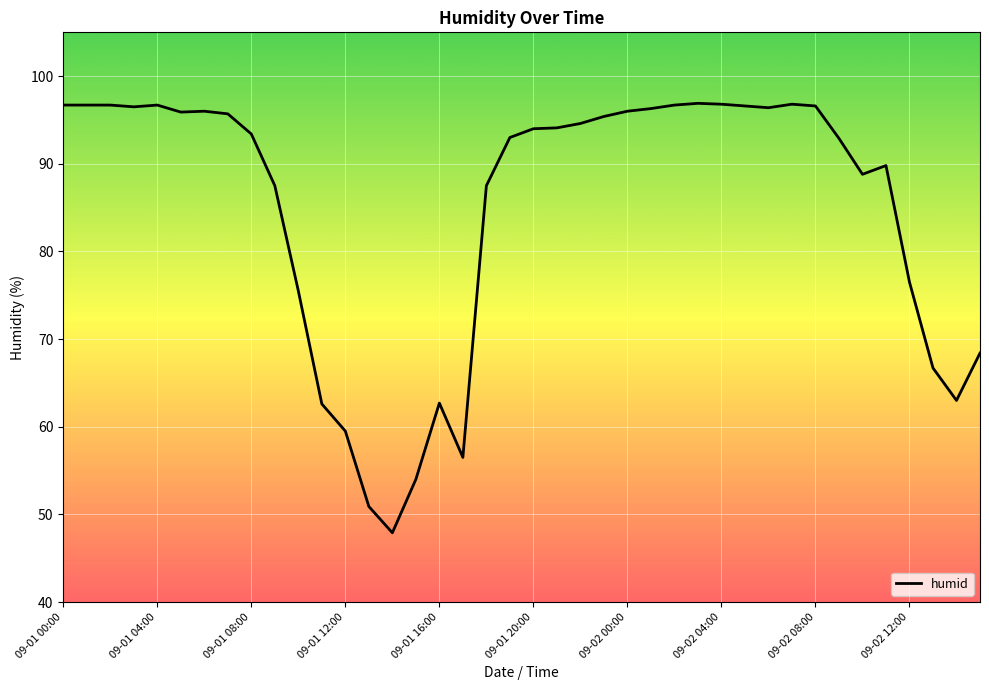

What is the smallest value displayed?

47.9